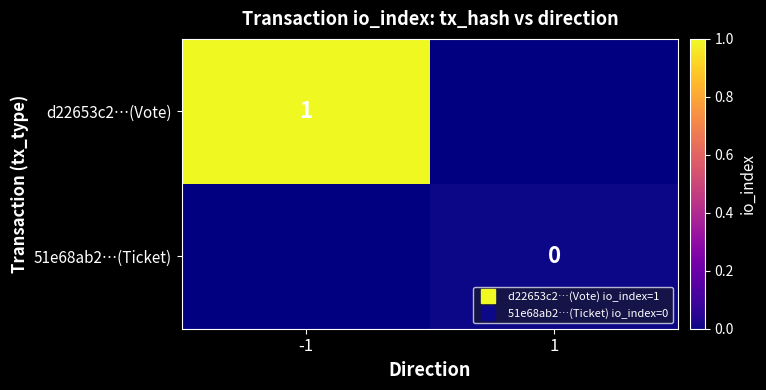

At how many categories does at least one series exceed 0?

1